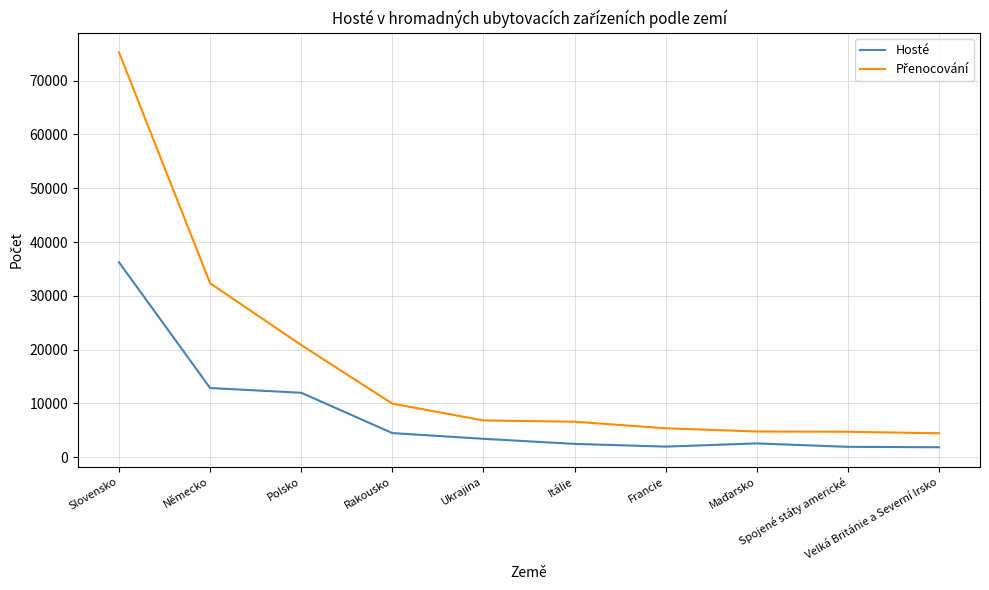

What is the total value across all series at Slovensko?

111482